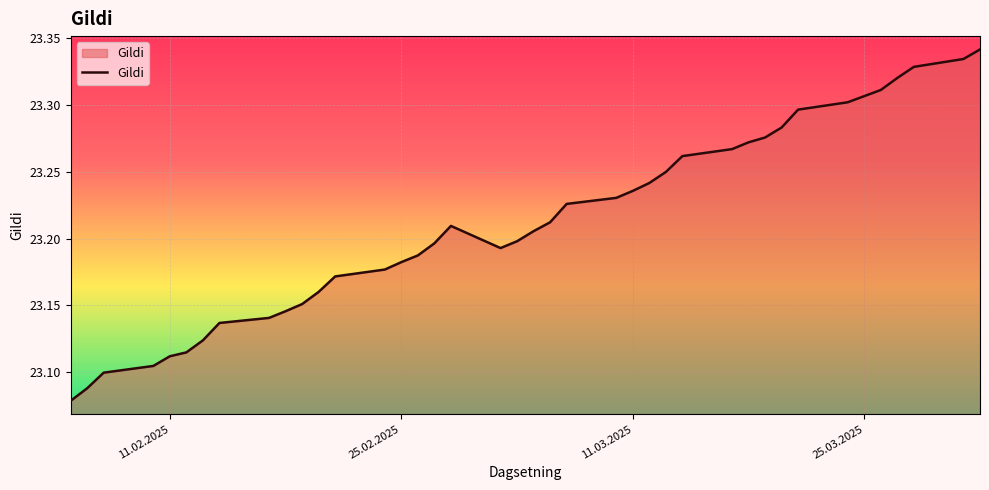

What is the difference between the maximum and minimum values?

0.3